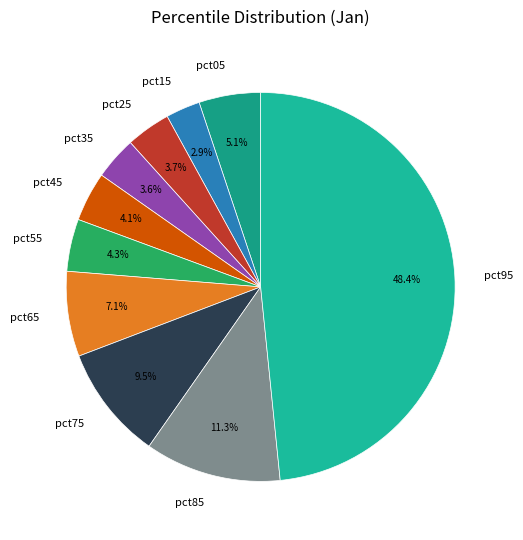

Do pct95 and pct15 together represent more than half of the pie?

Yes